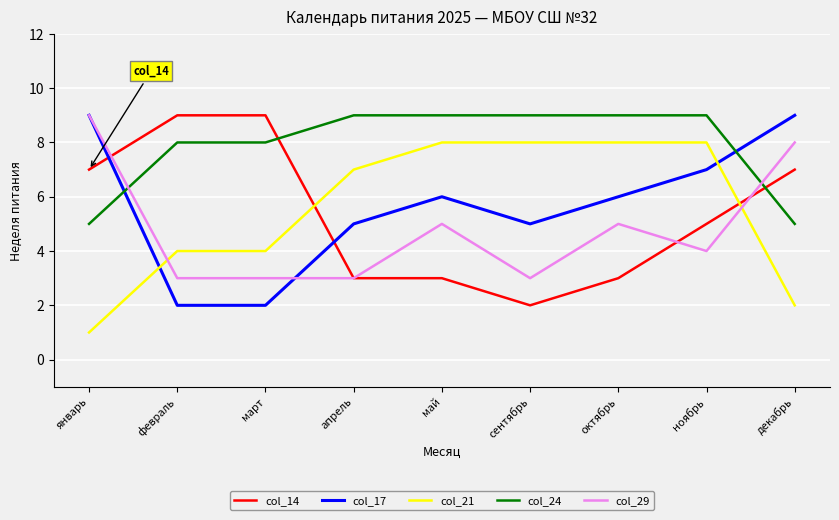

What position from the right is октябрь?

3